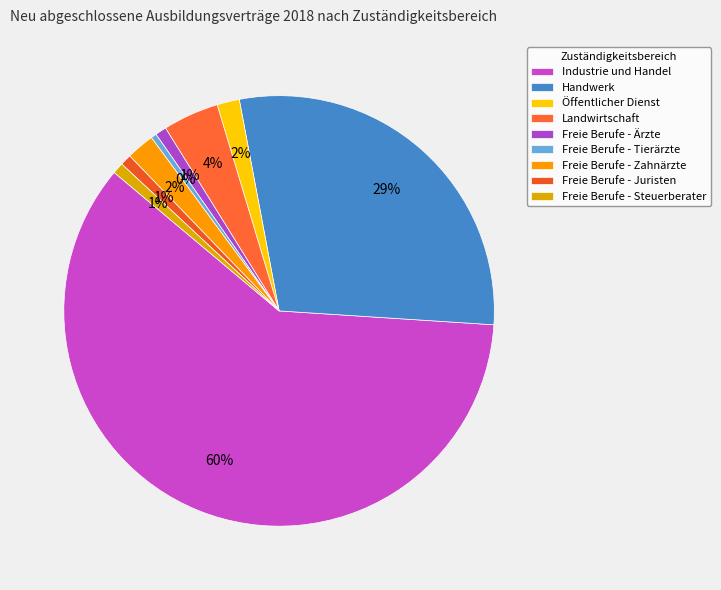

How many slices are in this pie chart?

9